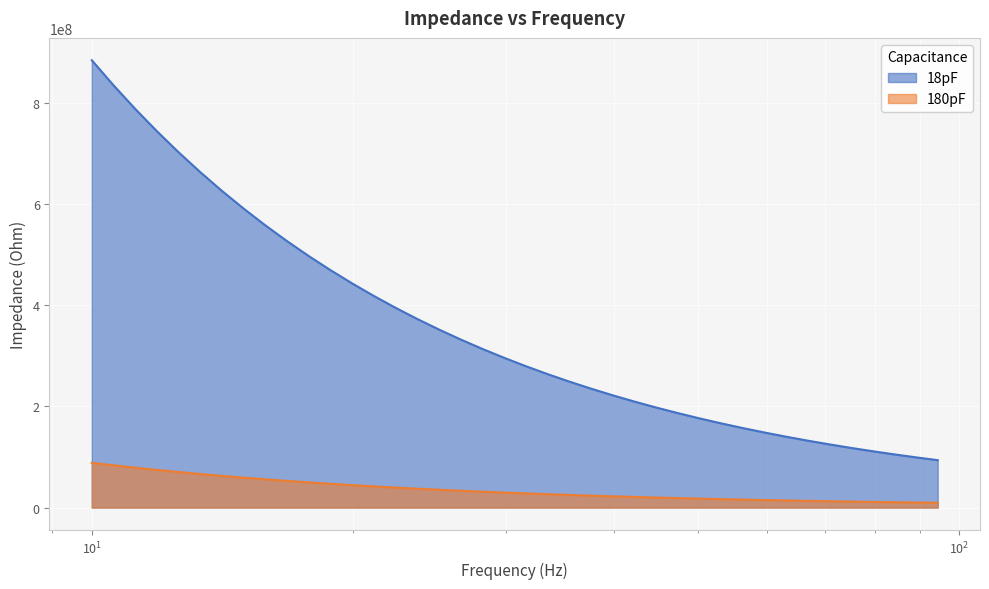

At which label is 180pF closest to 48892636?

17.78279410038923